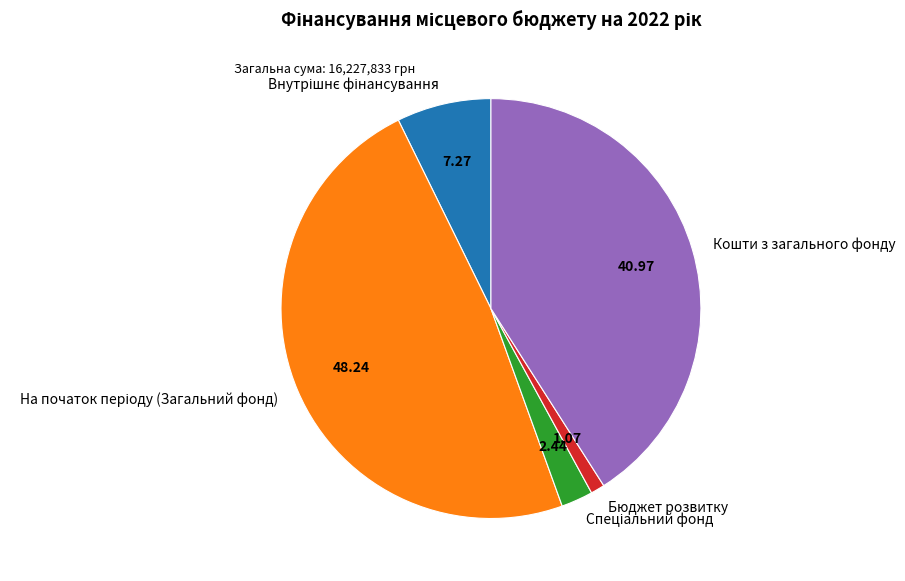

Is there any slice that represents more than half of the pie?

No